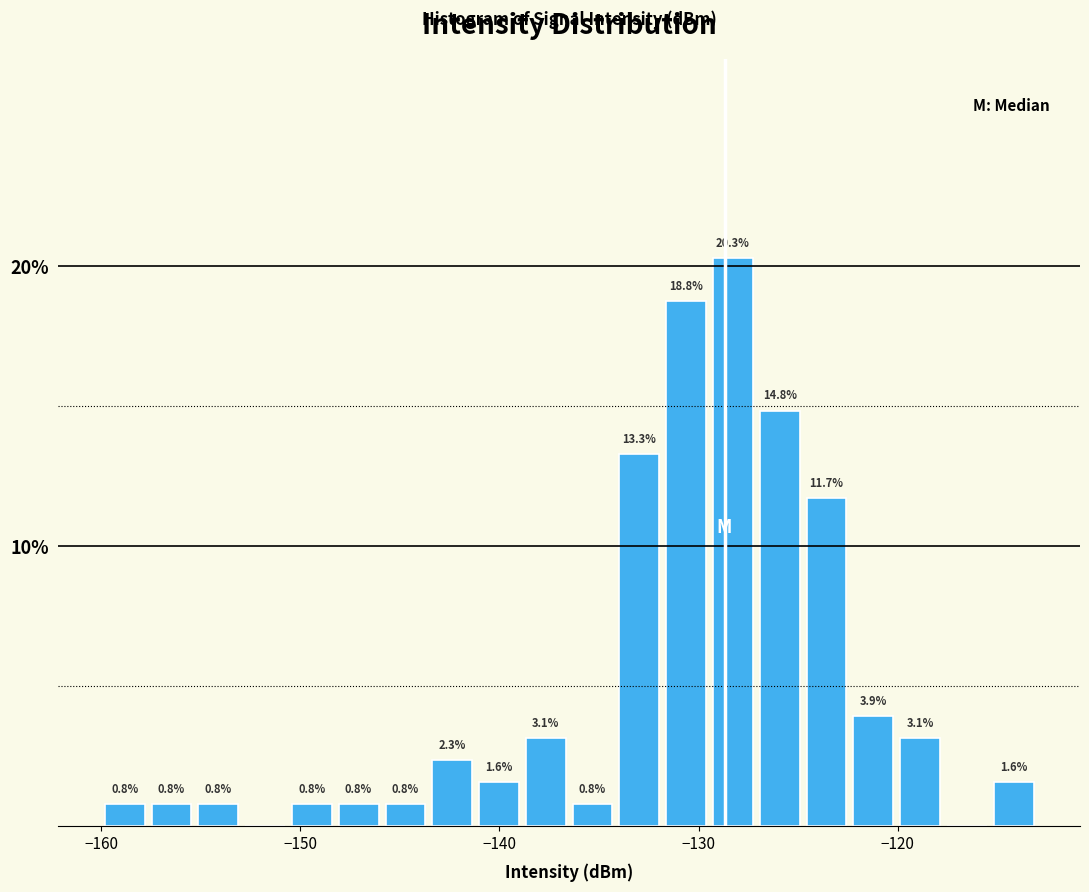

Read against the x-axis, roughly where is the centre of the tallest bar?

-128